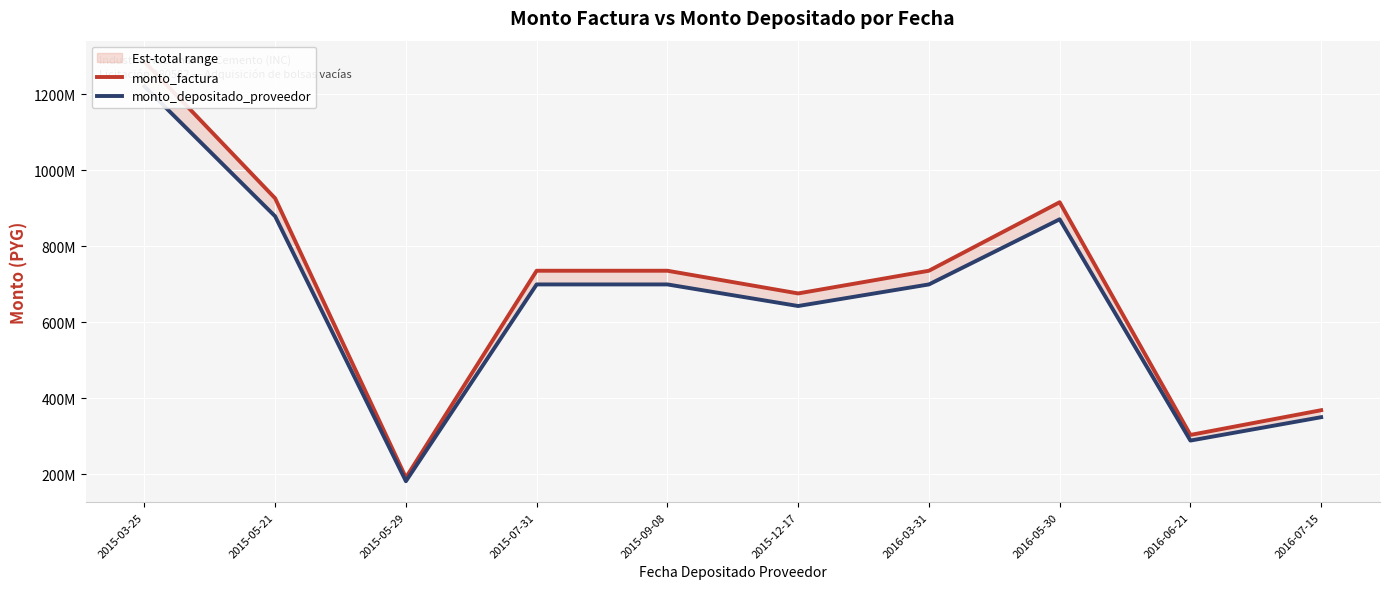

True or false: monto_depositado_proveedor has more than 0 points higher than both neighbors.

True